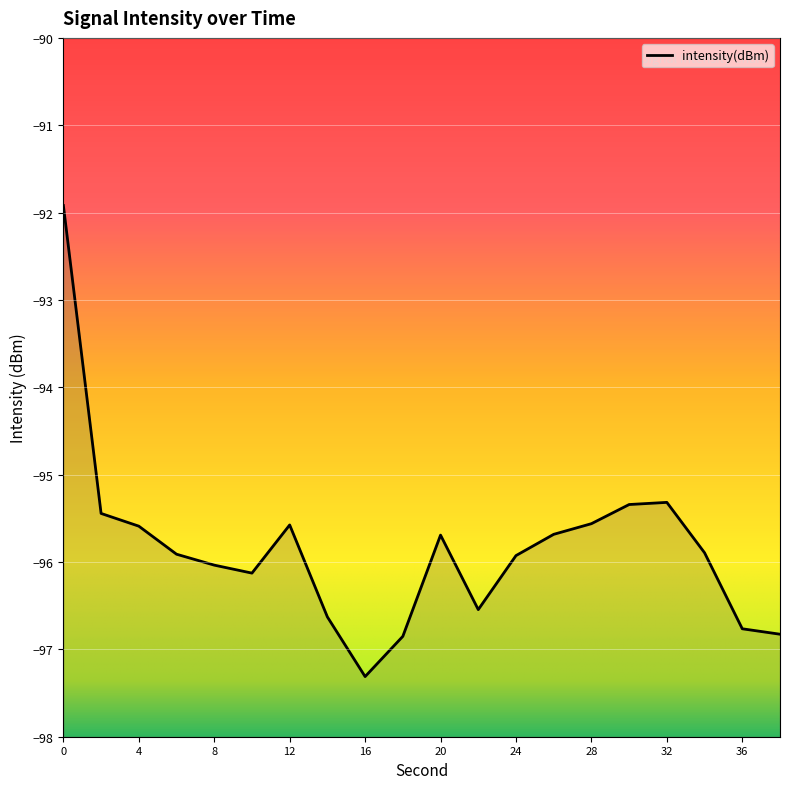

Which label corresponds to the smallest value in the chart?

16